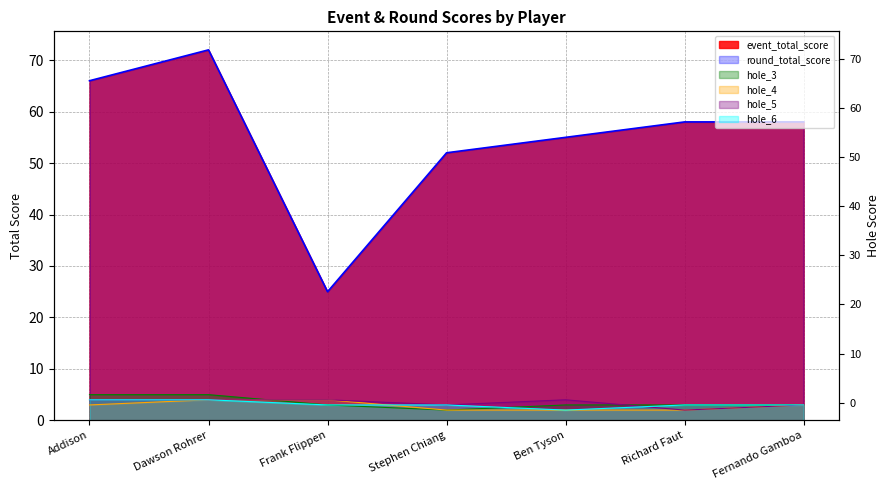

Between Dawson Rohrer and Addison, which is larger?

Dawson Rohrer